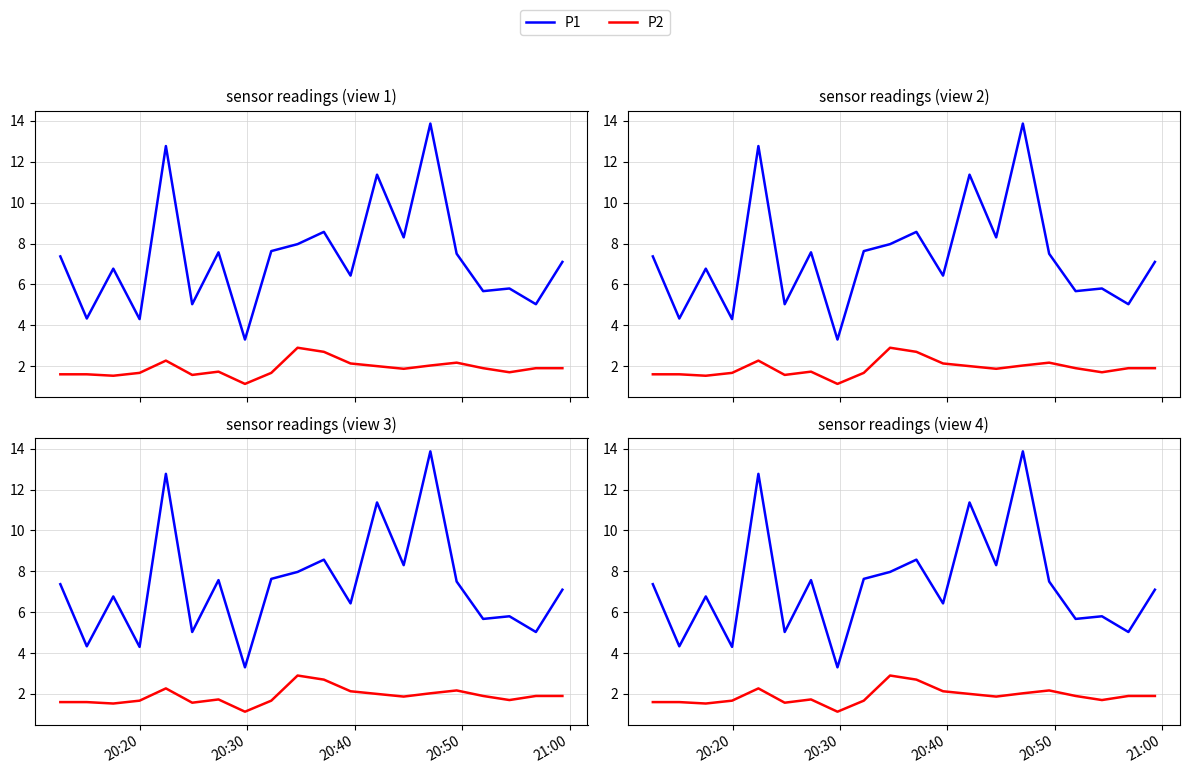

List the series in order of their peak value, lowest first.

P2, P1